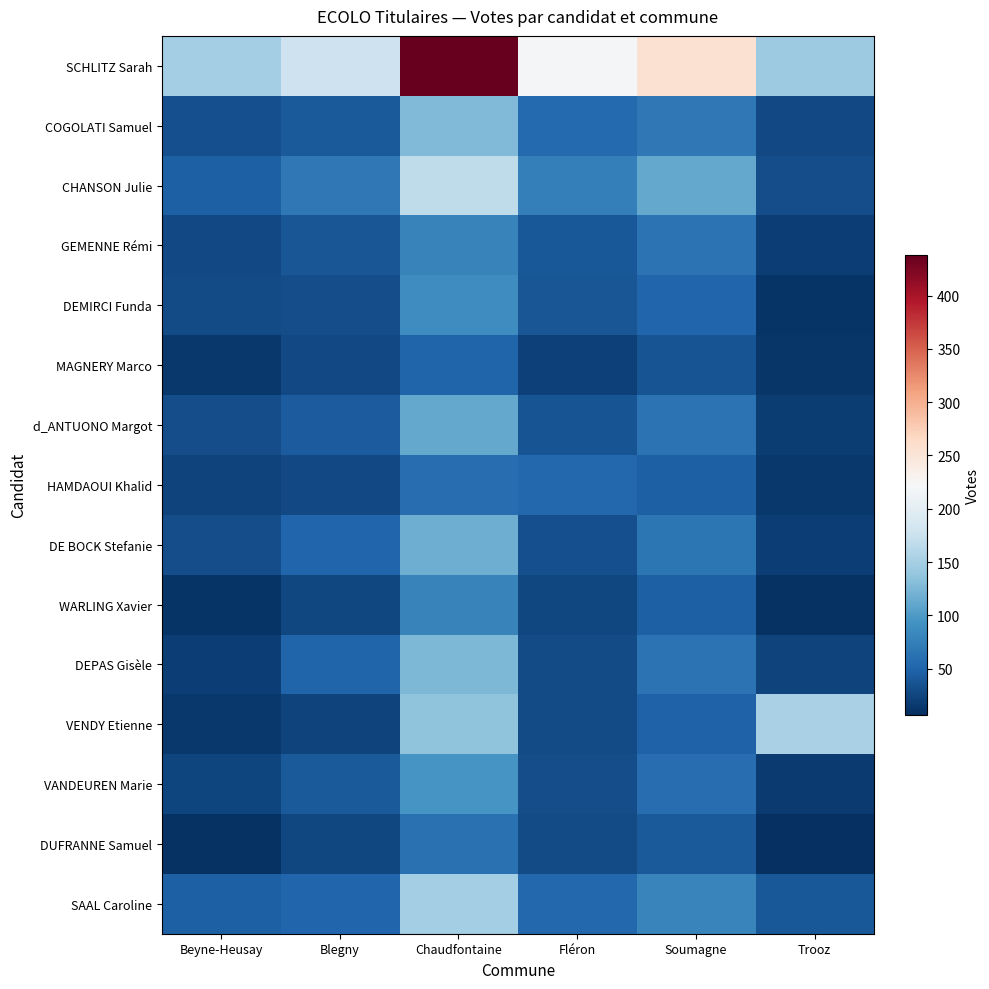

What is the total value across all series at Trooz?

549